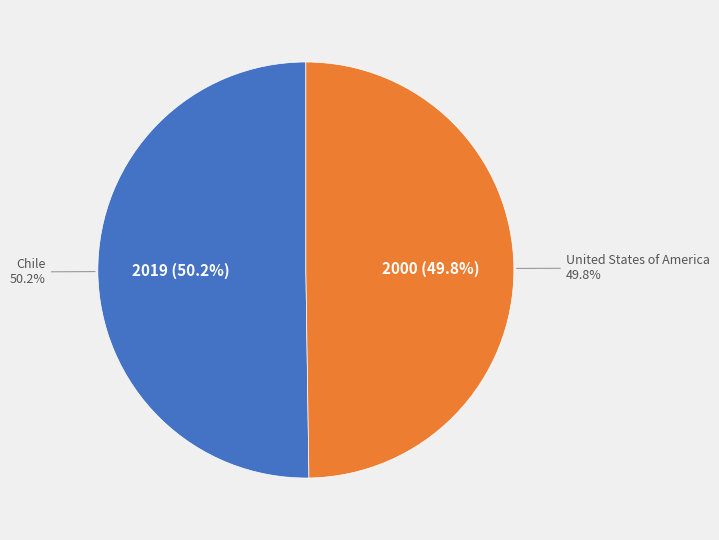

To the nearest percent, what is the combined percentage of United States of America and Chile?

100%